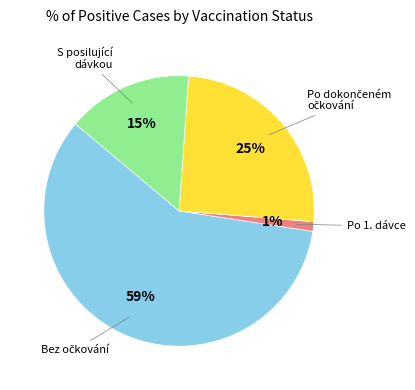

Is there a majority slice in this chart?

Yes